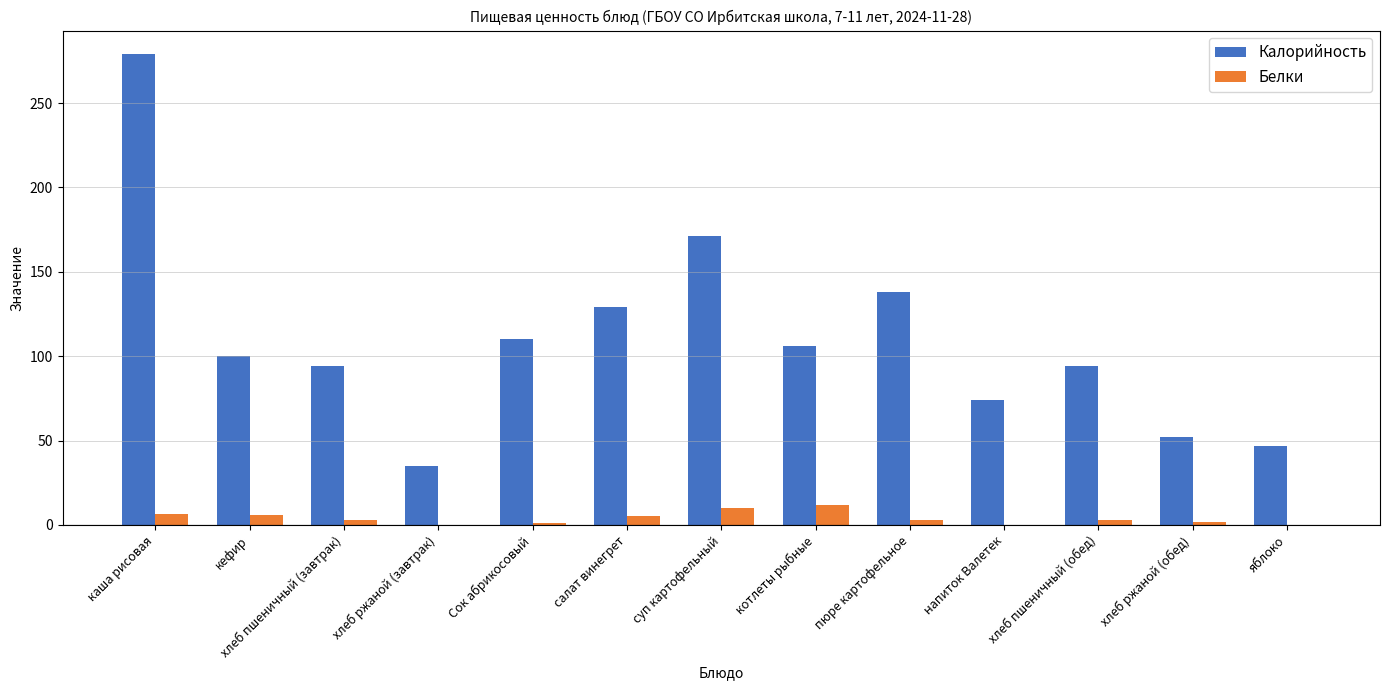

Is the value of Белки at хлеб пшеничный (завтрак) greater than the value of Калорийность at каша рисовая?

No